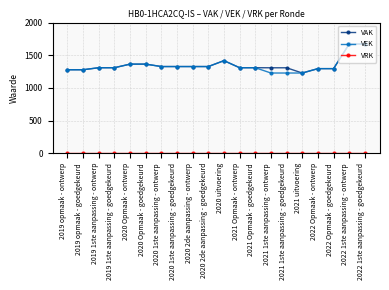

The value of VAK at 2021 1ste aanpassing - goedgekeurd is 634. True or false?

False